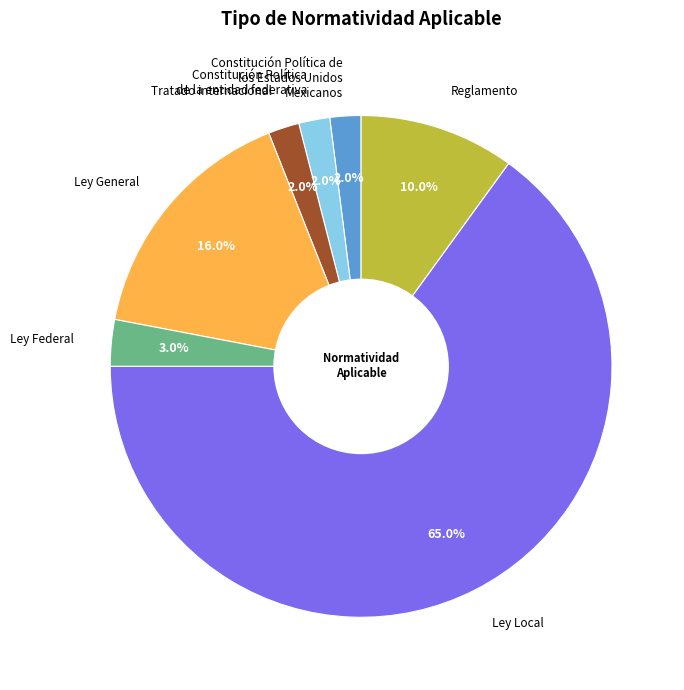

How many segments does this pie chart have?

7